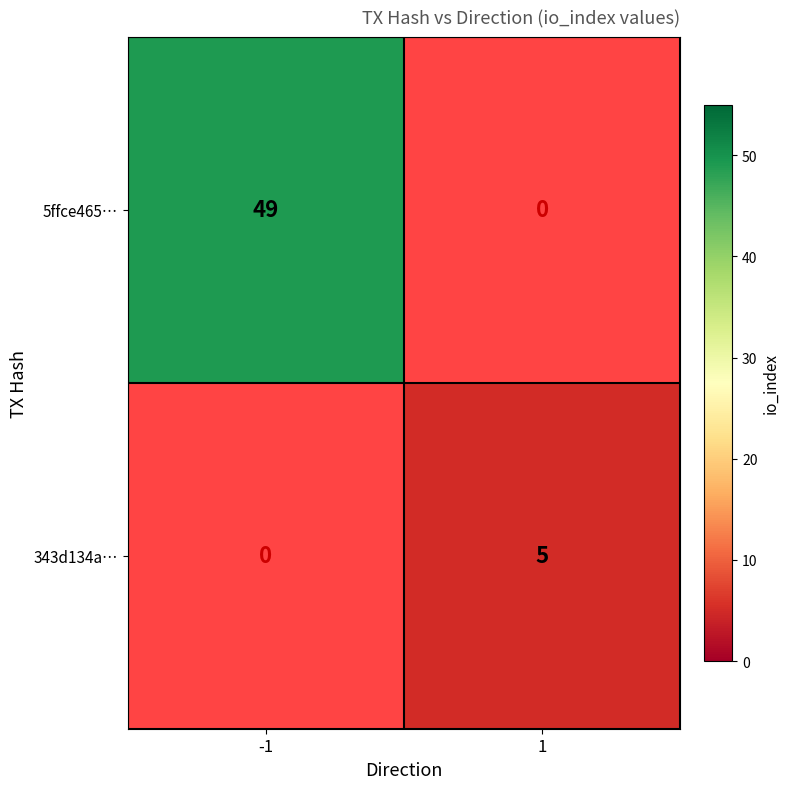

True or false: 343d134a… has a value of 5 at 1.

True